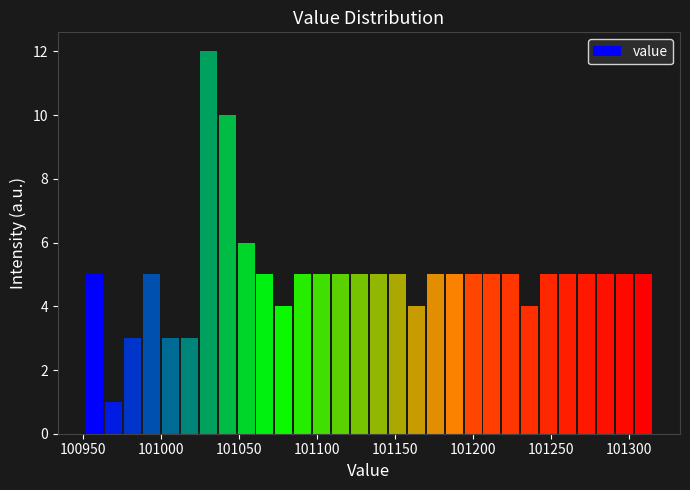

Around what value on the x-axis is the tallest bar? Give the approximate position of its centre, as read against the axis.

101030